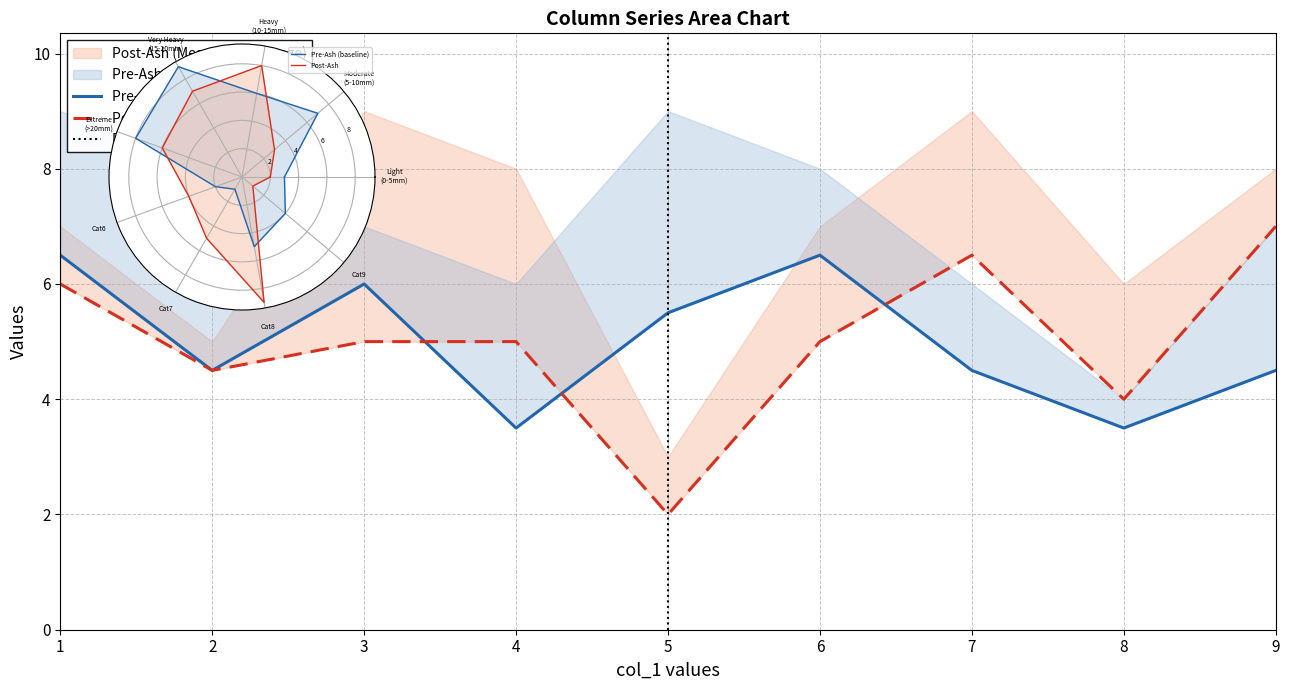

How many intersections are there between col_3 and col_4?

5